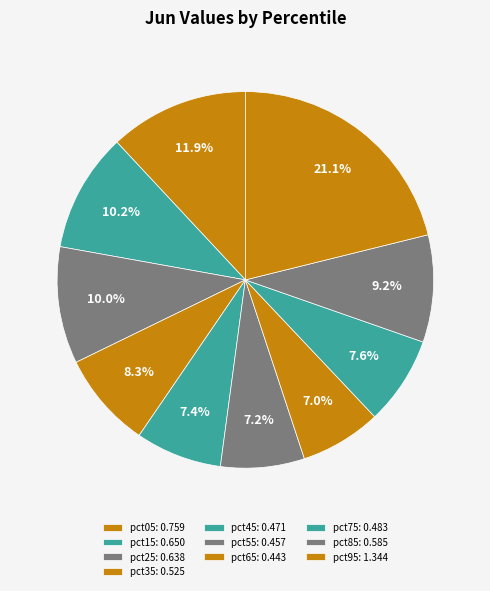

To the nearest percent, what is the difference between the pct65 and pct05 slice percentages?

5%